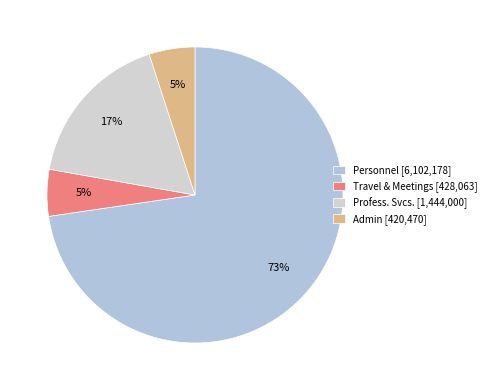

What percentage is NOT represented by Admin?

95.0%